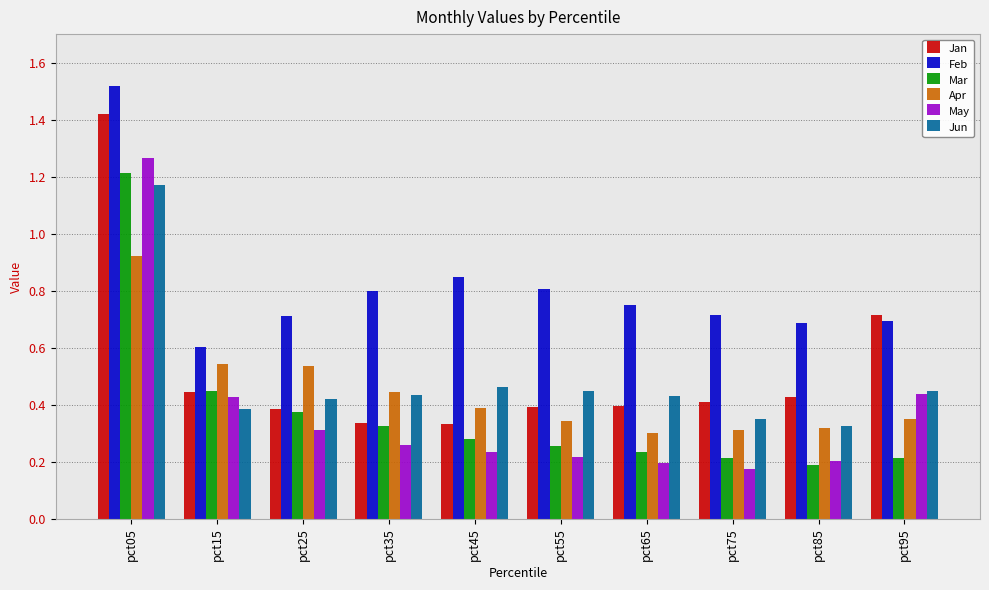

The value of Mar at pct05 is 1.2. True or false?

True